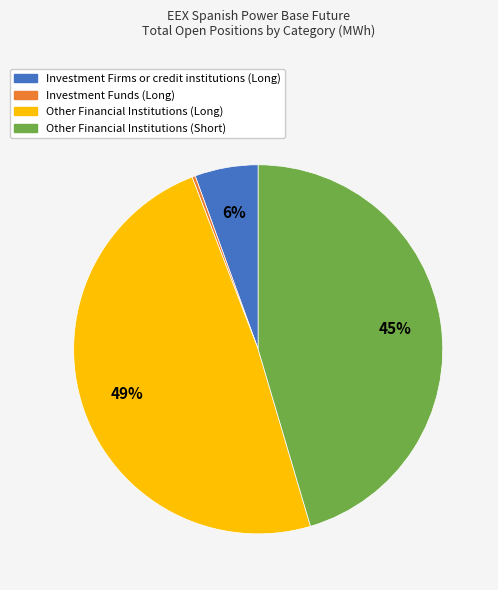

How many segments does this pie chart have?

4